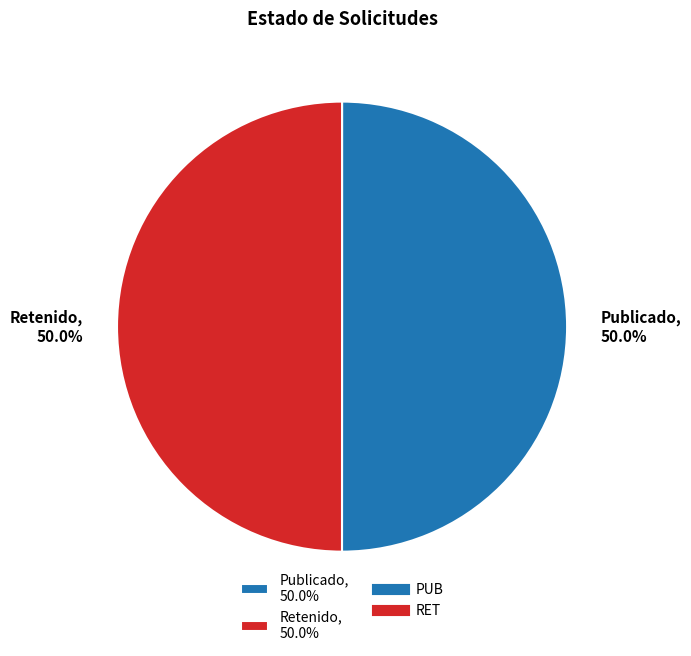

What is the total percentage of Retenido, 50.0% and Publicado, 50.0%?

100.0%